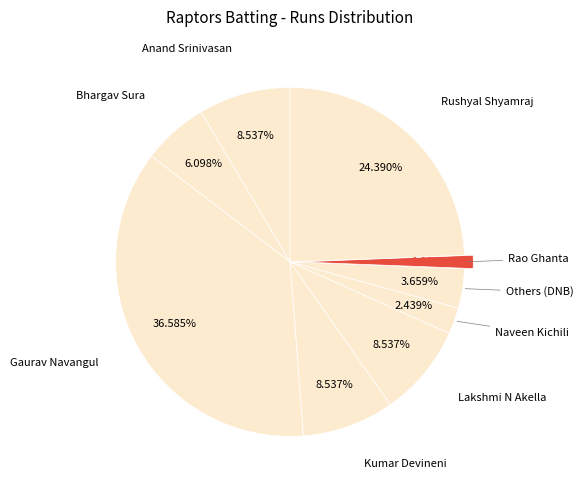

How many slices are in this pie chart?

9